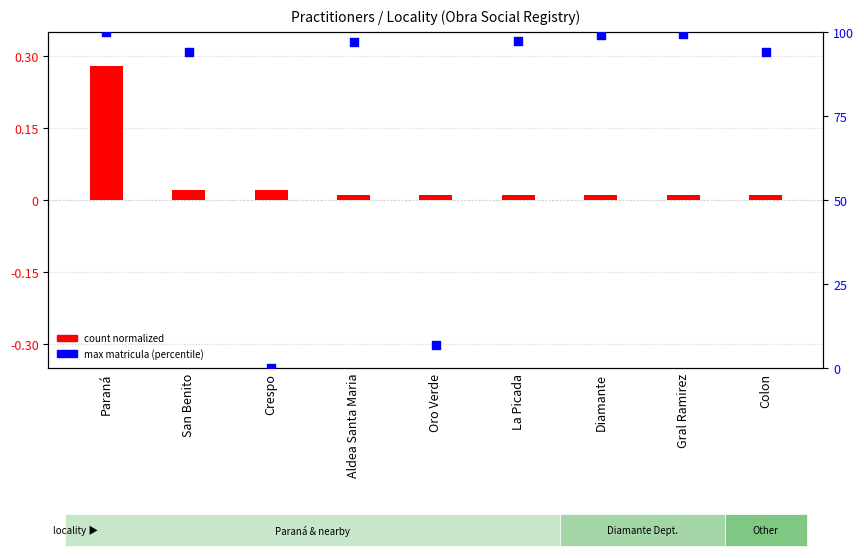

Which has a higher value, La Picada or Diamante?

Diamante